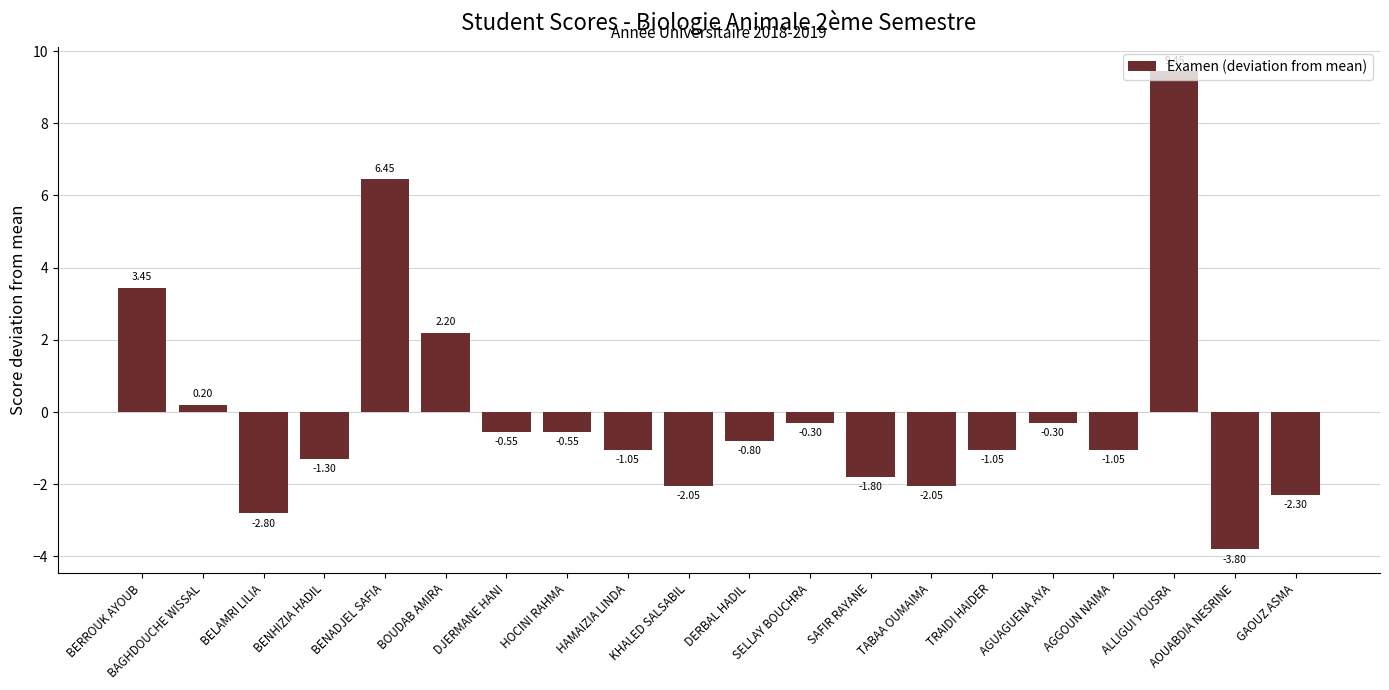

Which label corresponds to the smallest value in the chart?

AOUABDIA NESRINE